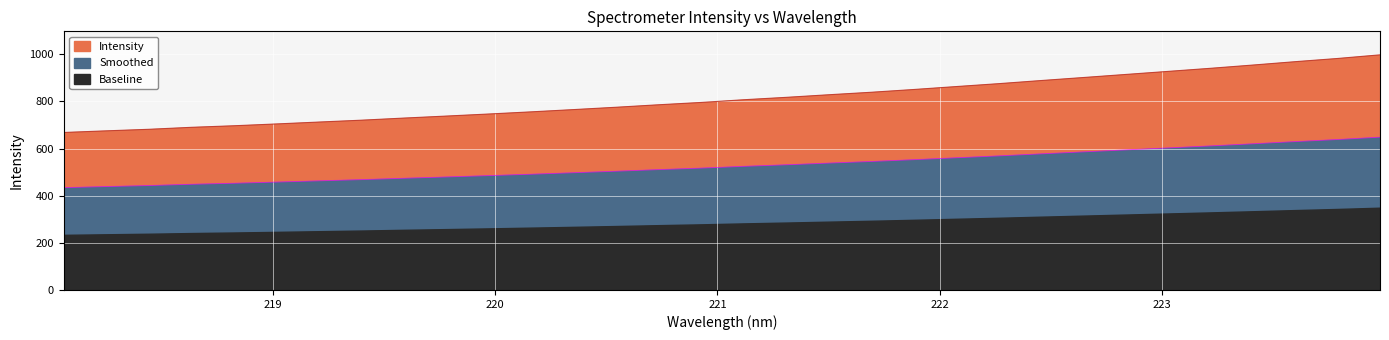

What is the value of the 15th point from the left?

786.0